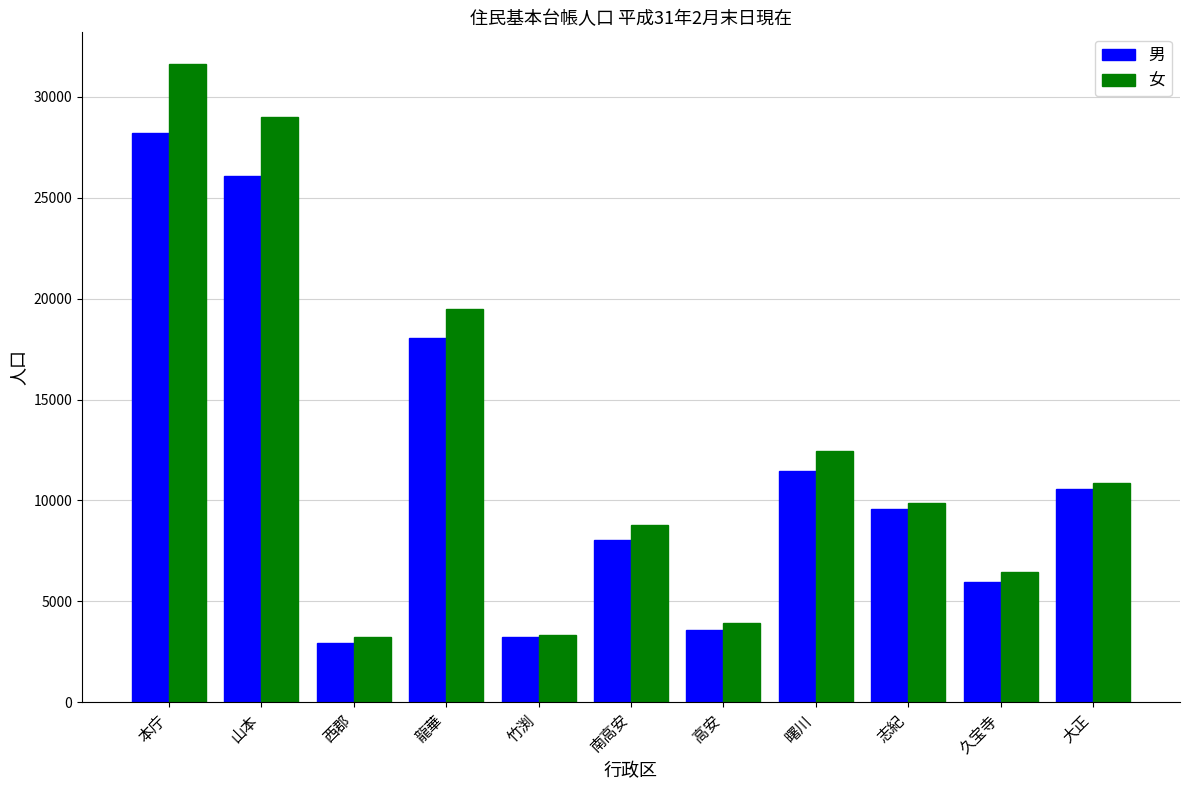

The value of 女 at 本庁 is 47963. True or false?

False